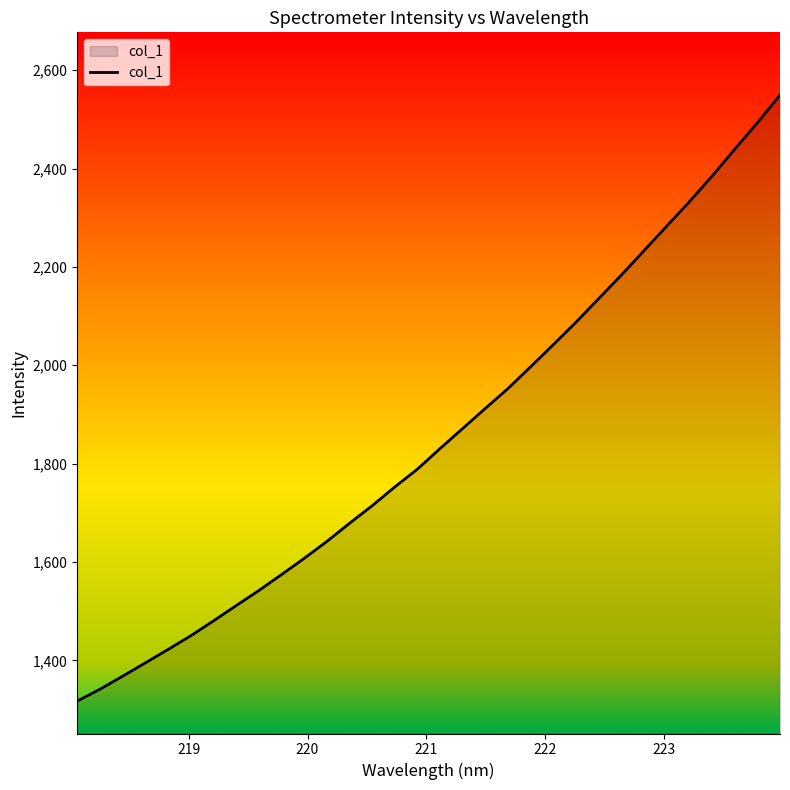

What is the greatest value displayed?

2549.6